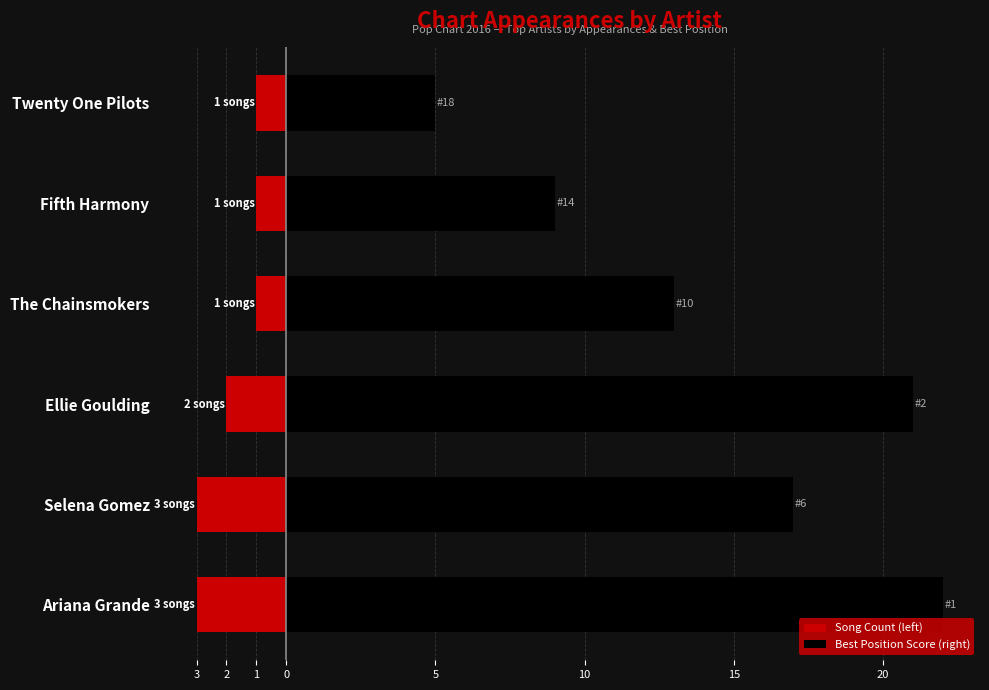

True or false: Best Position Score (right) has a value of 13 at Fifth Harmony.

False